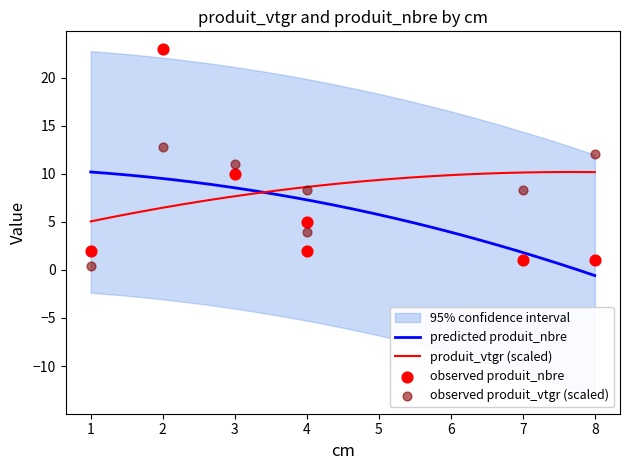

Which has a higher value, 3 or 2?

2